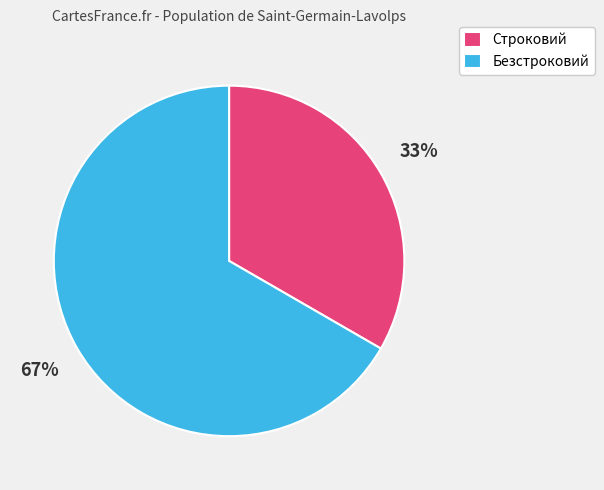

Which has a higher value, Строковий or Безстроковий?

Безстроковий